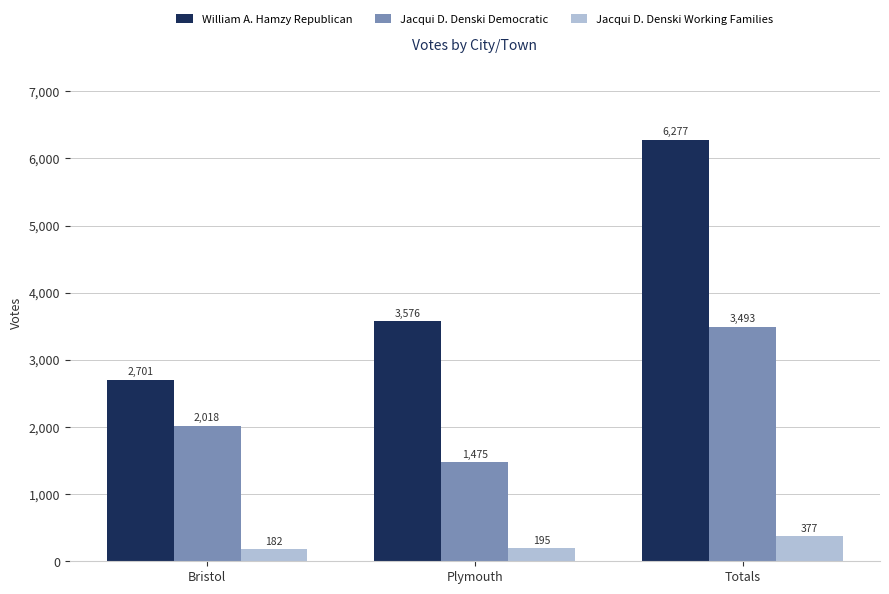

What is the sum of all William A. Hamzy Republican values?

12554